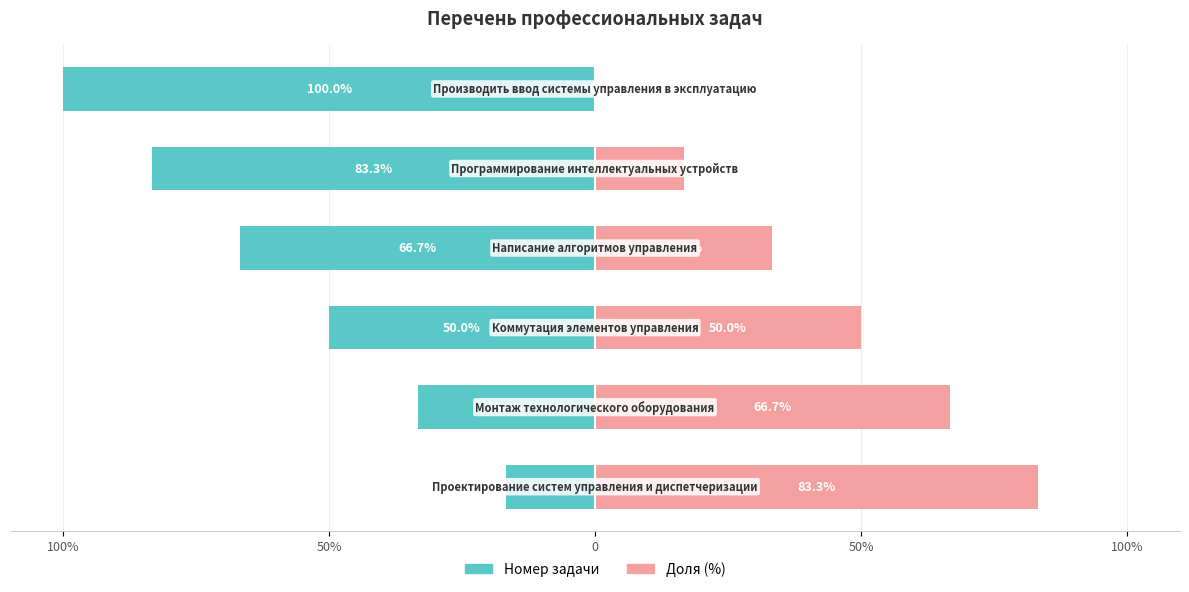

What is the sum of all Номер задачи values?

-350.0